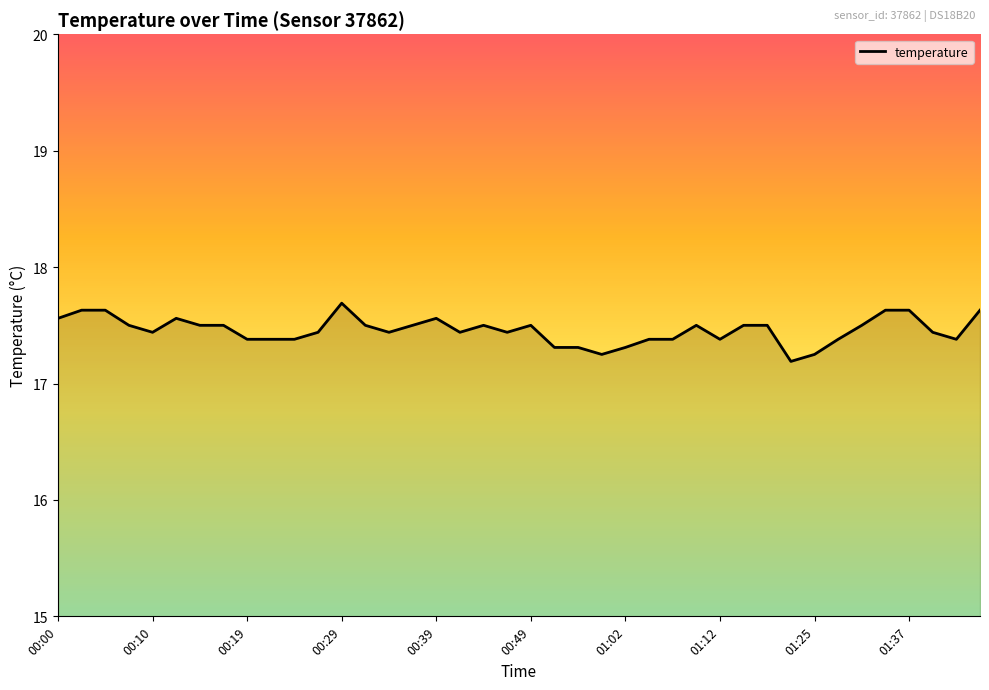

How many lines are shown in the chart?

1